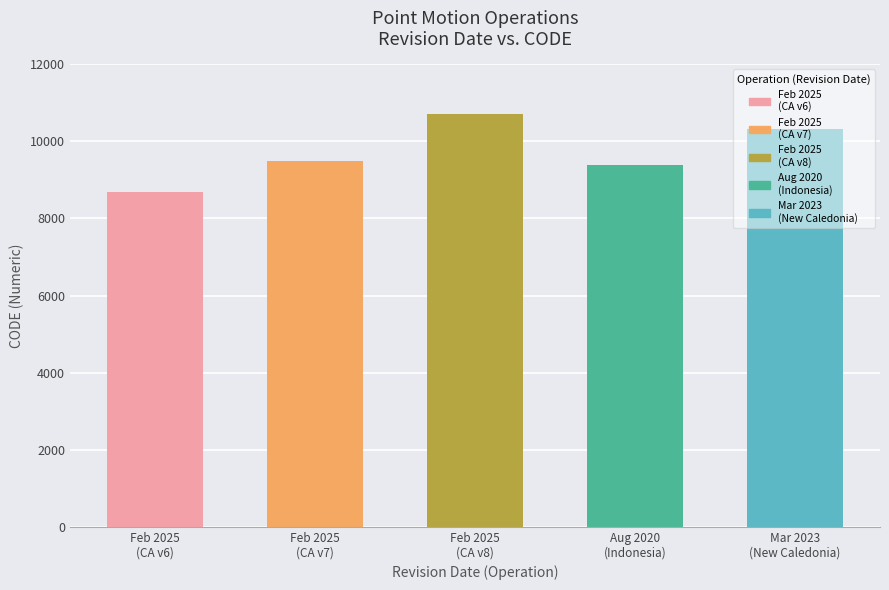

Which category has the lowest value across all series?

Feb 2025
(CA v6)